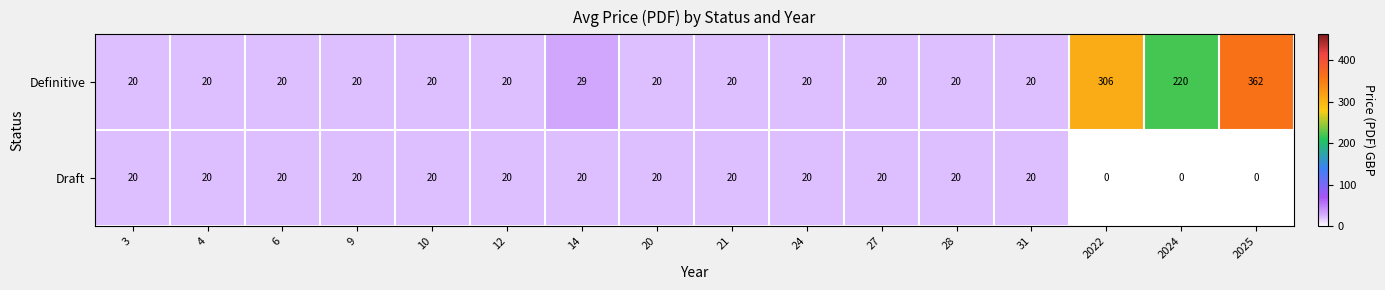

List the series in order of their peak value, highest first.

Definitive, Draft